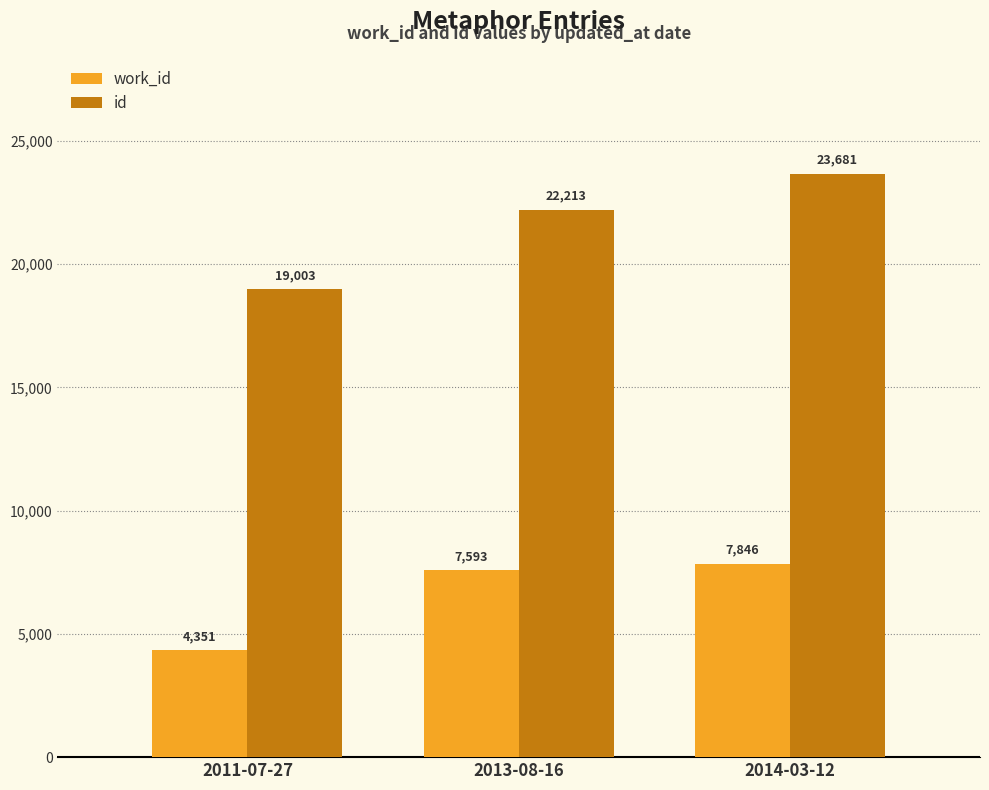

The work_id series shows 7573 at 2011-07-27. True or false?

False